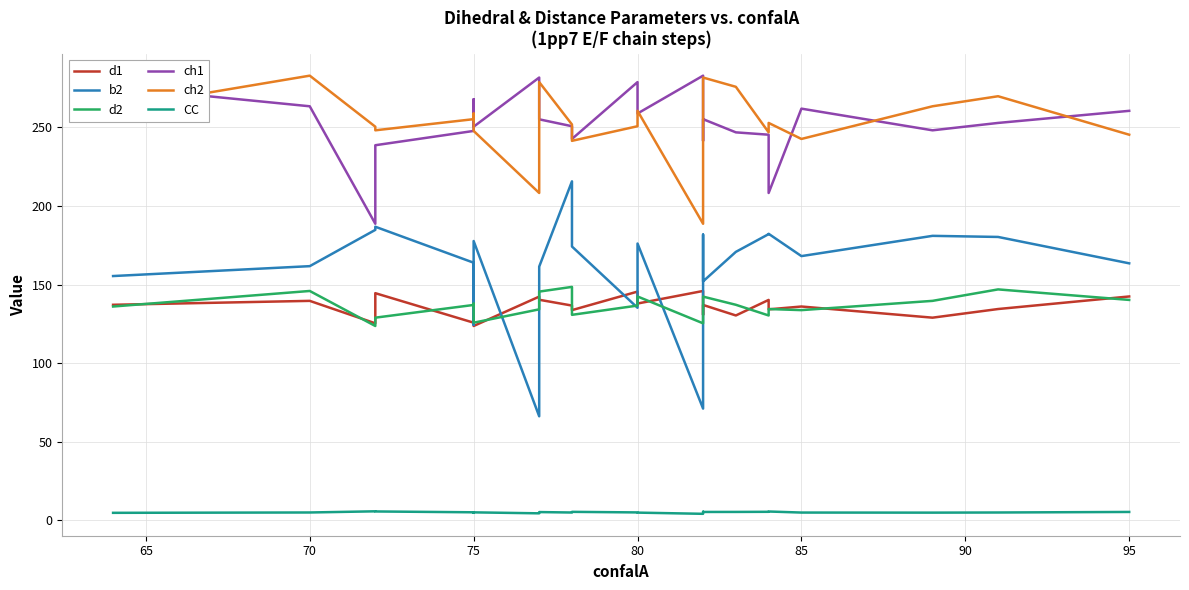

Does the chart display data point markers on the line(s)?

No